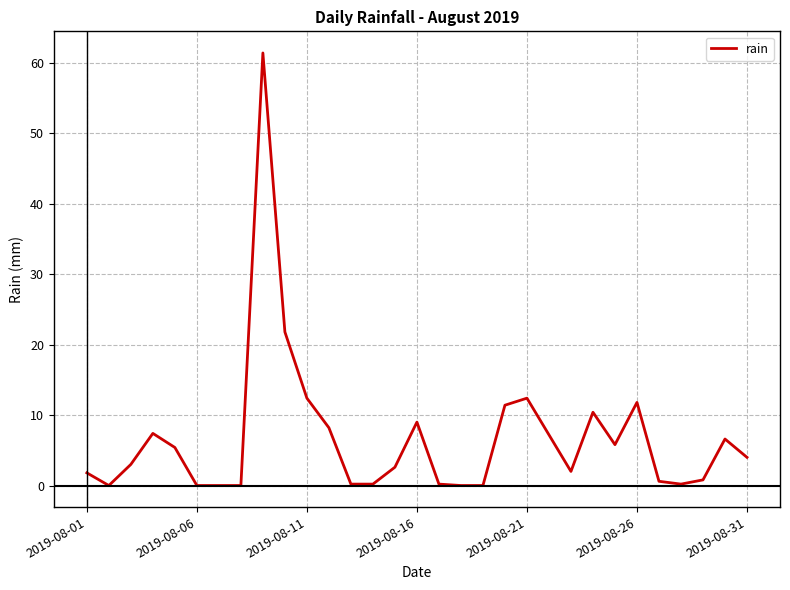

What is the greatest value displayed?

61.4